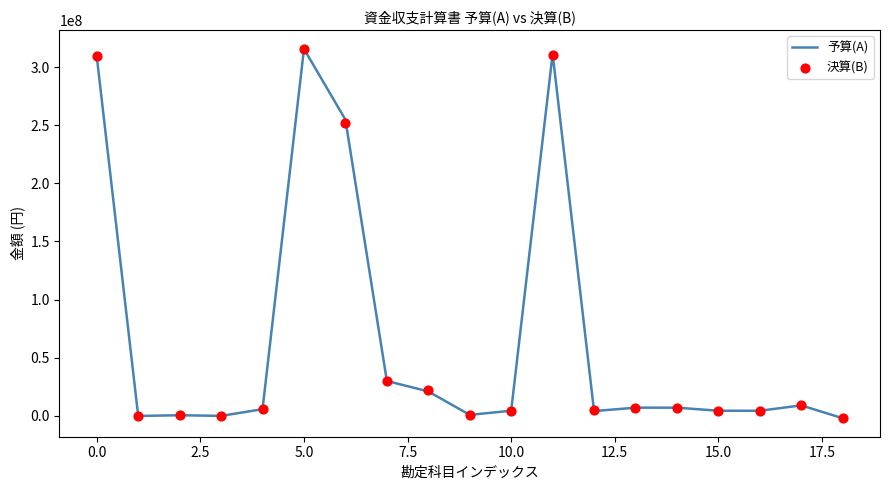

What are all the series names shown in the legend?

予算(A), 決算(B)